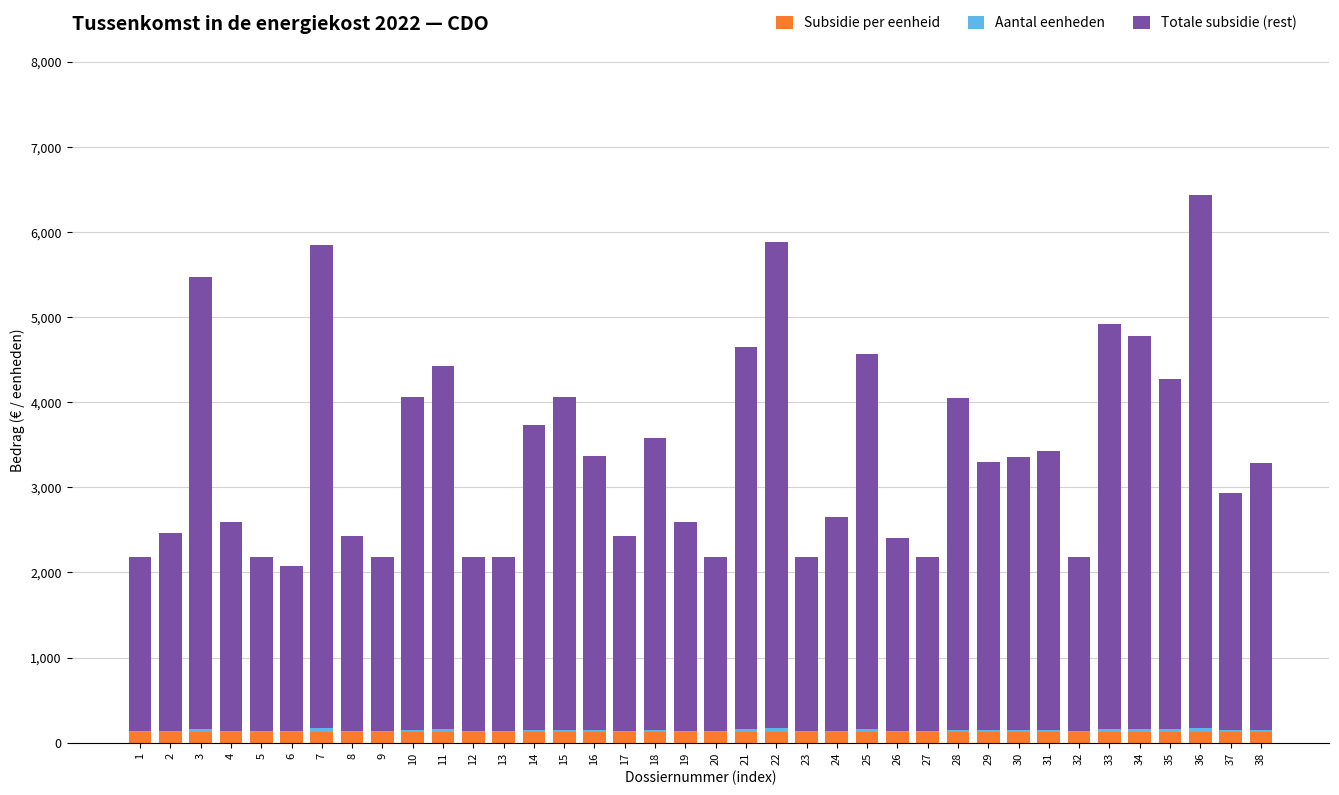

At which category is the sum across all series the highest?

36